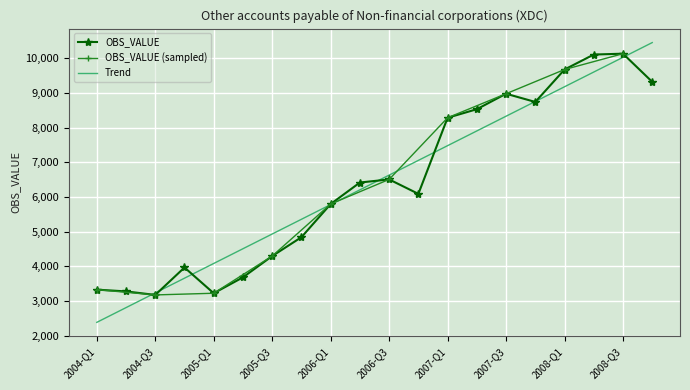

True or false: the data shows 11057.8 at 2007-Q1.

False